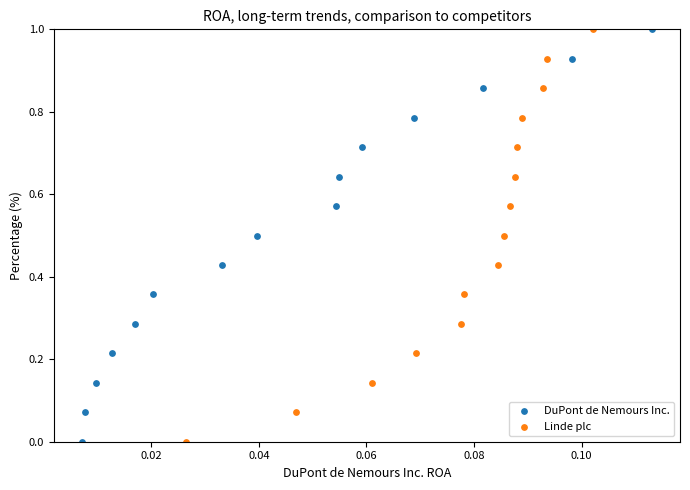

What are all the series names shown in the legend?

DuPont de Nemours Inc., Linde plc